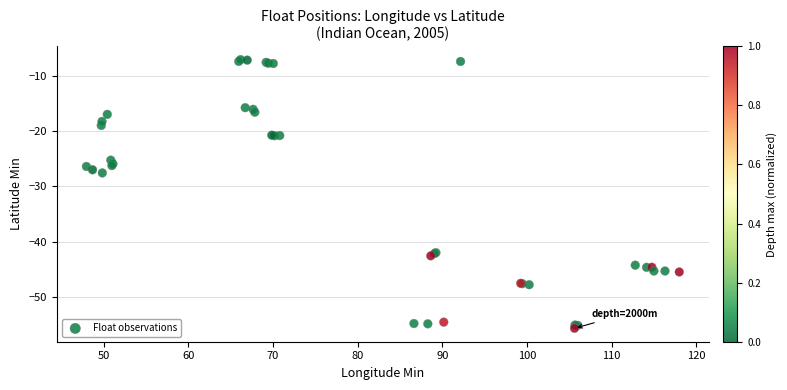

What Y value in the scatter plot is closest to -31?

-27.6